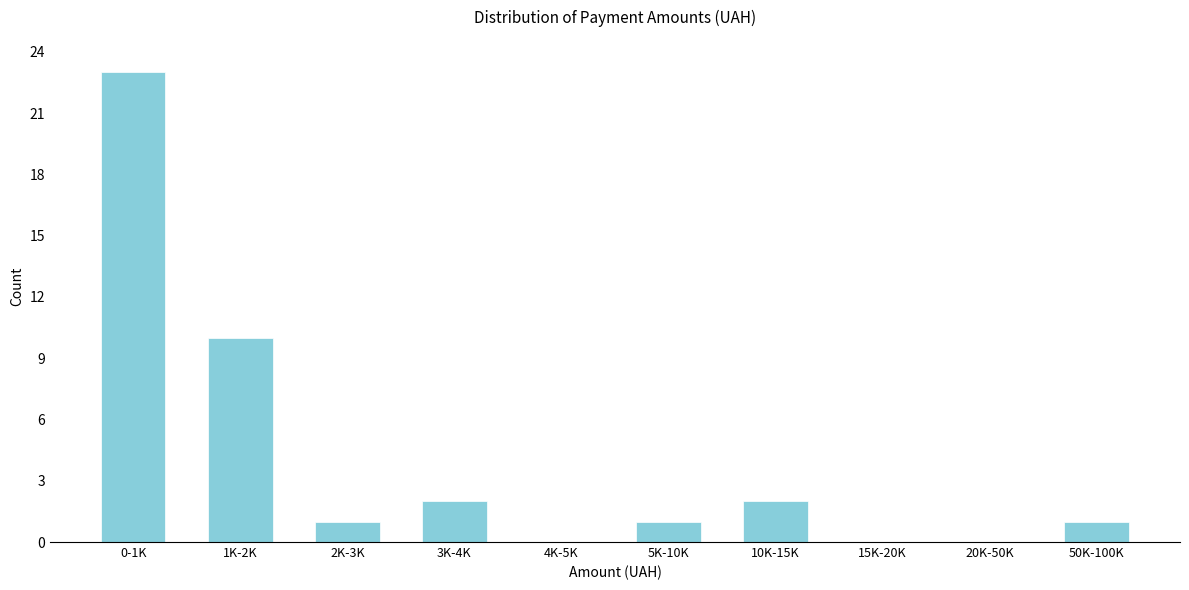

Reading right to left, what are all the values shown in this chart?

50K-100K=1	20K-50K=0	15K-20K=0	10K-15K=2	5K-10K=1	4K-5K=0	3K-4K=2	2K-3K=1	1K-2K=10	0-1K=23